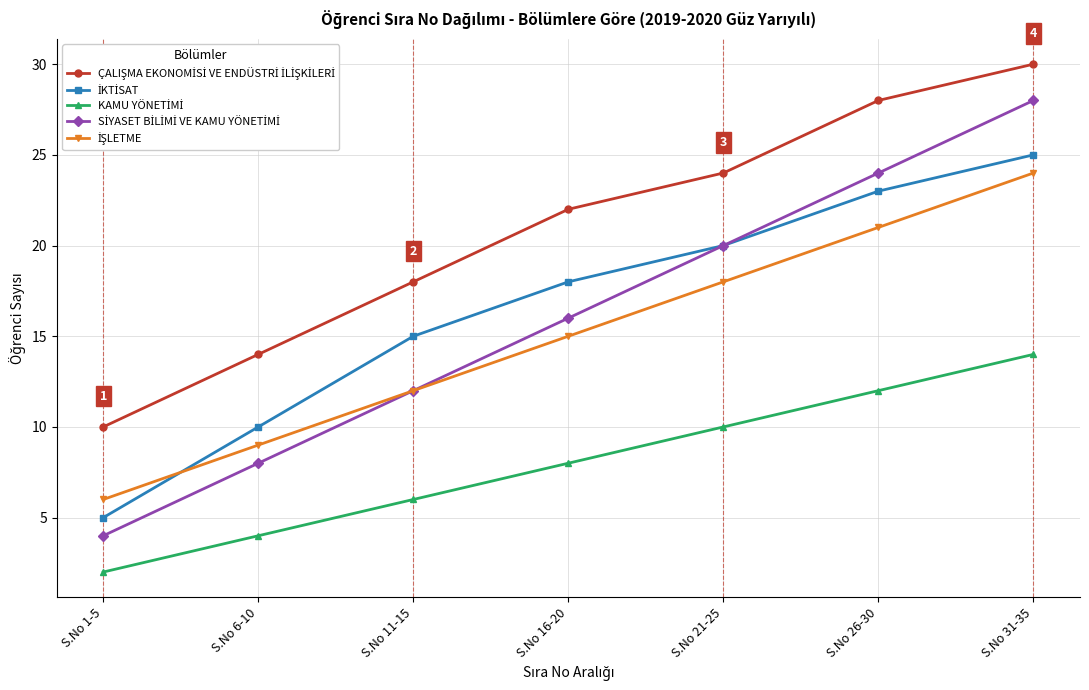

At which category is the sum across all series the highest?

S.No 31-35